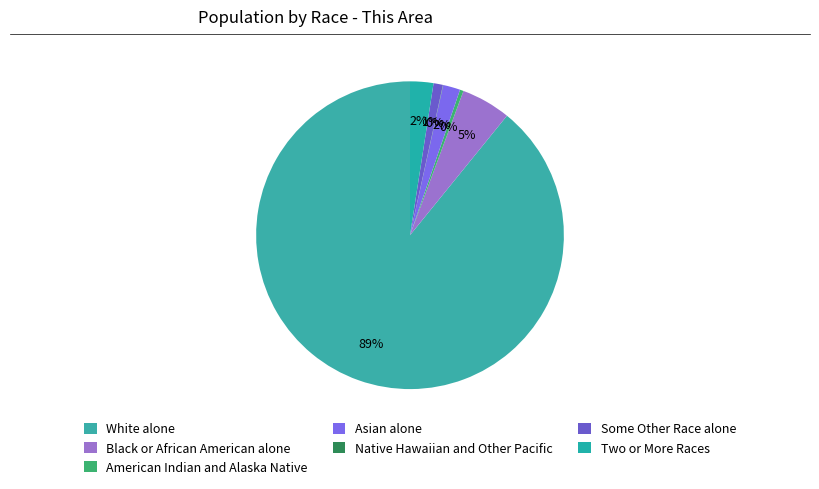

Approximately how many times larger is the value at Asian alone compared to American Indian and Alaska Native?

4.8